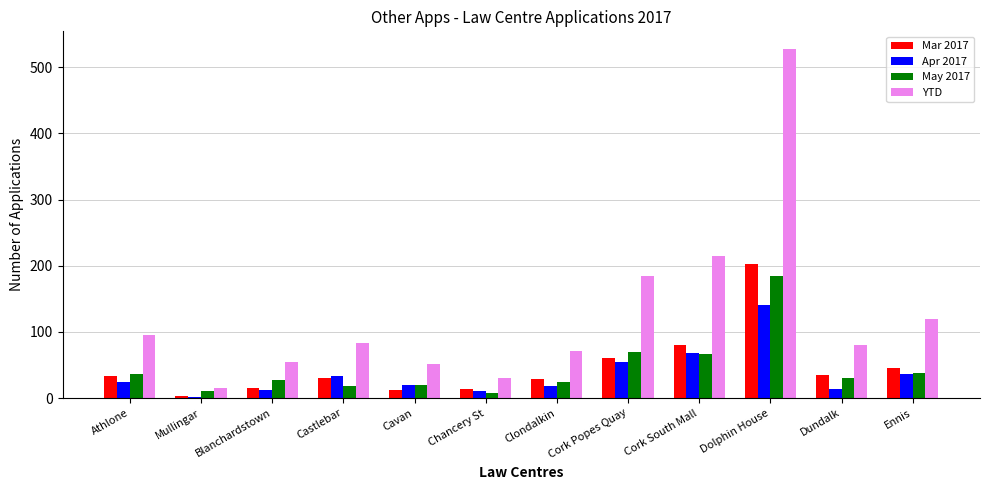

What is the average value of the Mar 2017 series?

47